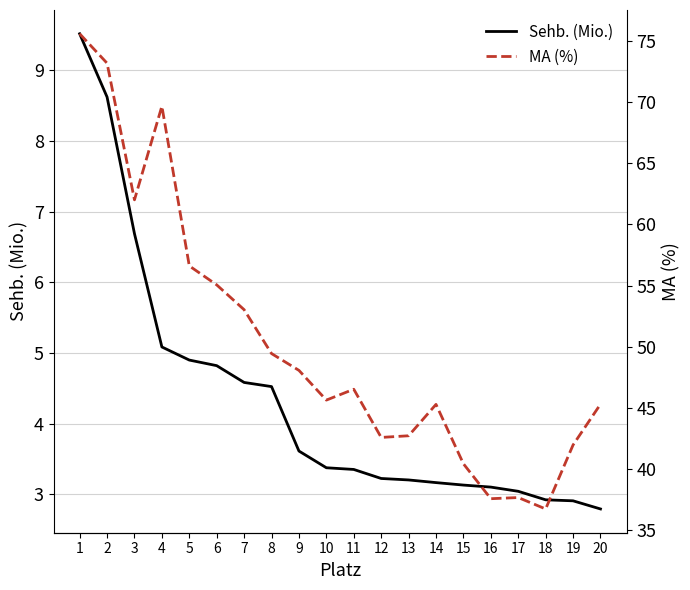

What are all the series names shown in the legend?

Sehb. (Mio.), MA (%)